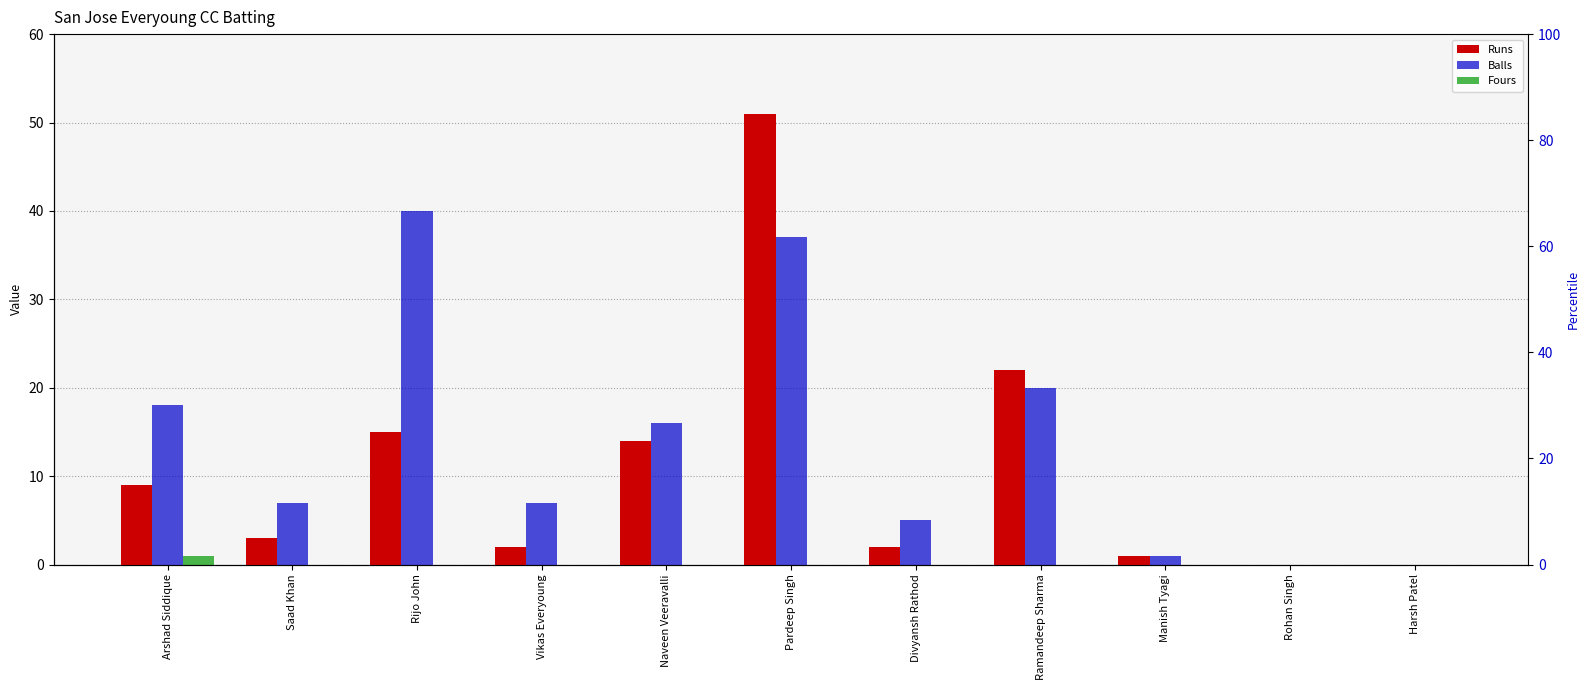

True or false: Runs has a value of 12 at Ramandeep Sharma.

False